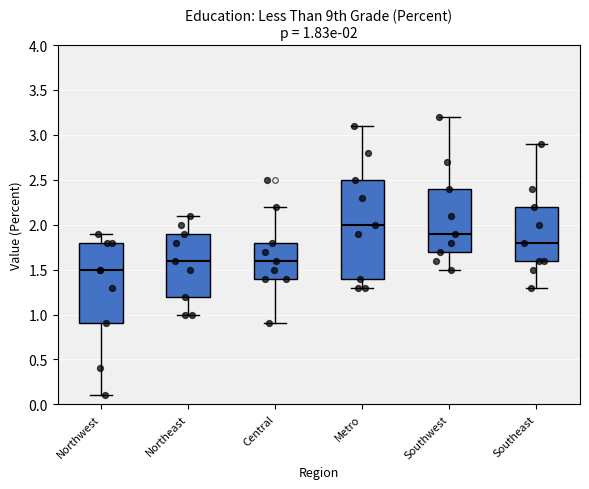

Which box is the tallest, from its lower edge to its upper edge?

Metro